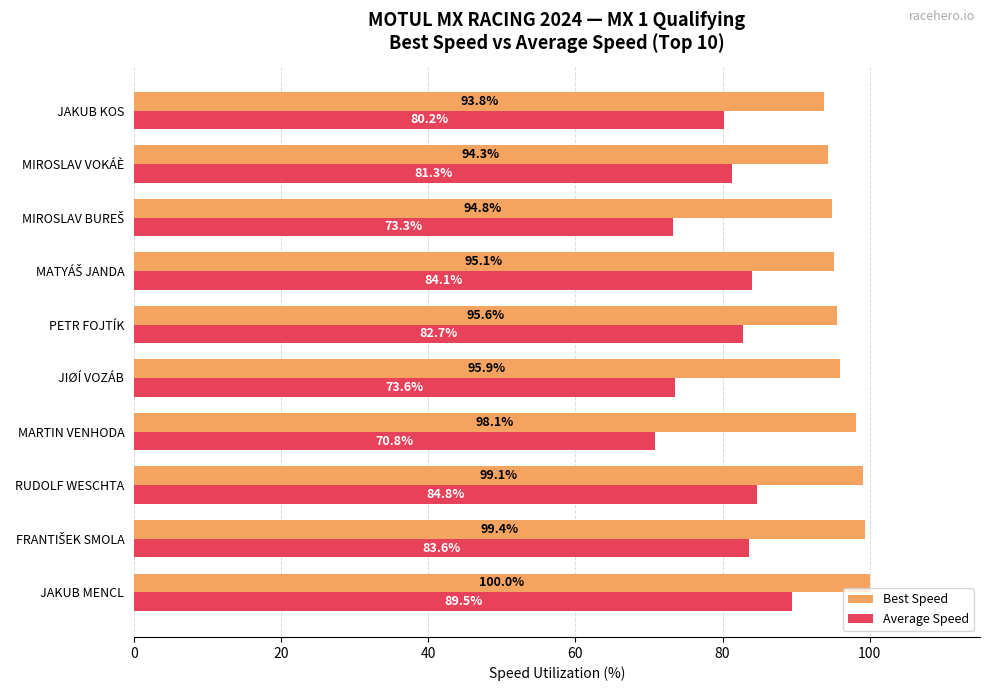

What is the difference between the second highest and second lowest values in the Best Speed series?

5.0